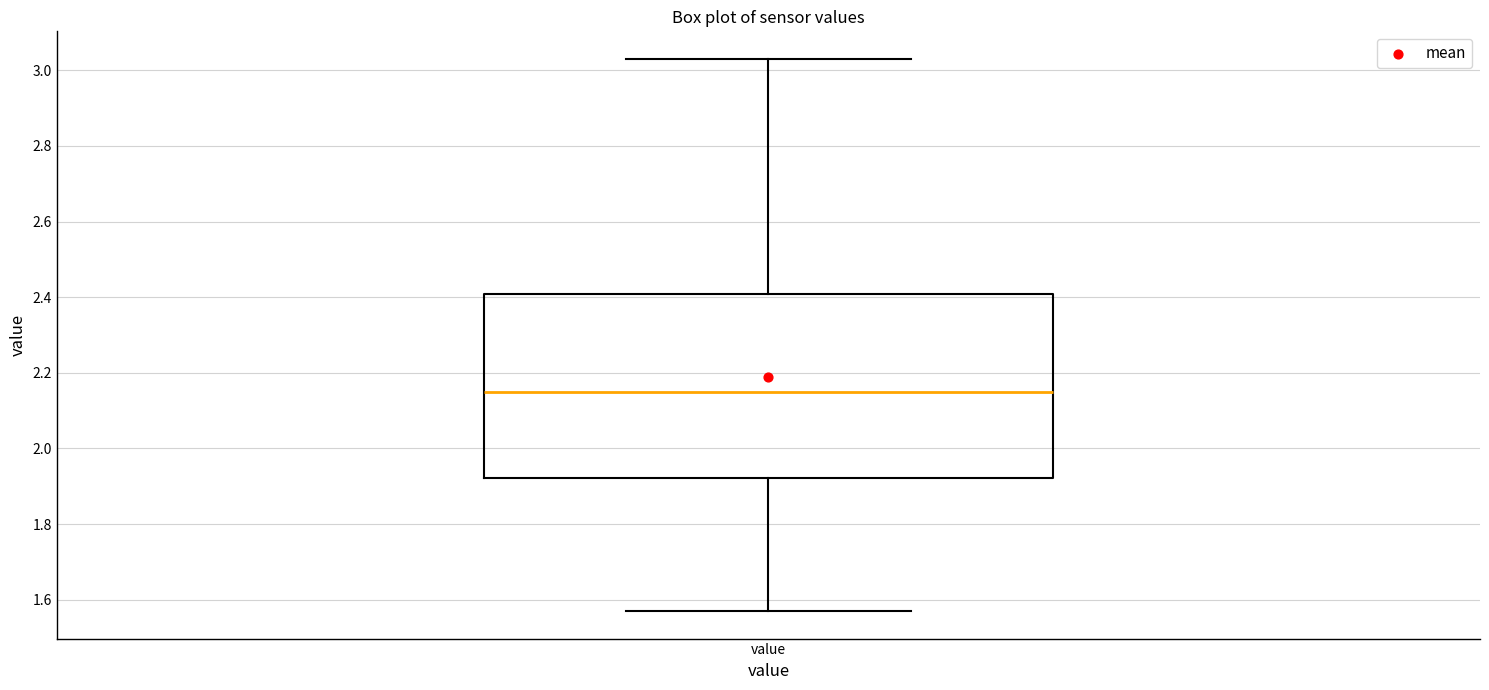

Read this box plot against the y-axis: the position of the median line, the range covered by the box, and the ends of both whiskers. The values are not printed on the chart, so give them approximately, as read against the axis.

median 2.16, box 1.92 to 2.40, whiskers 1.58 to 3.04